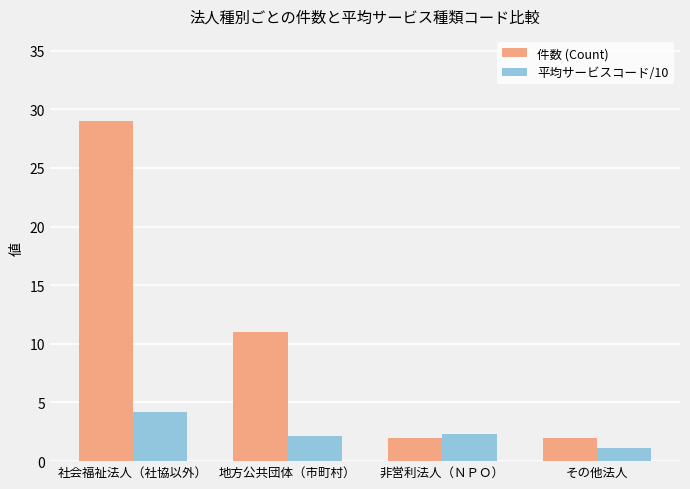

Are the bars grouped side by side (vs. stacked)?

Yes